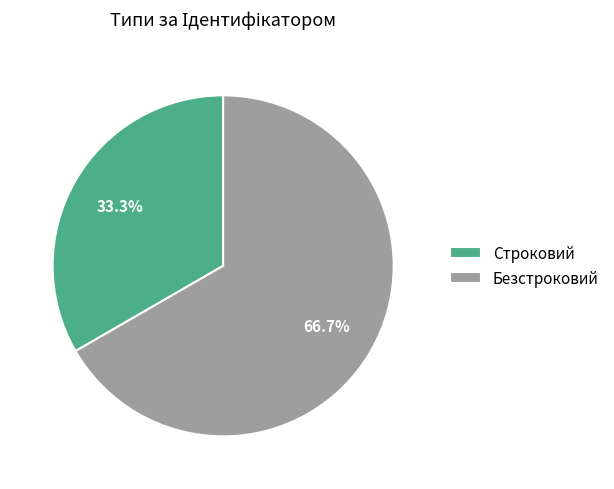

Is it true that Безстроковий is 61% of the pie?

False